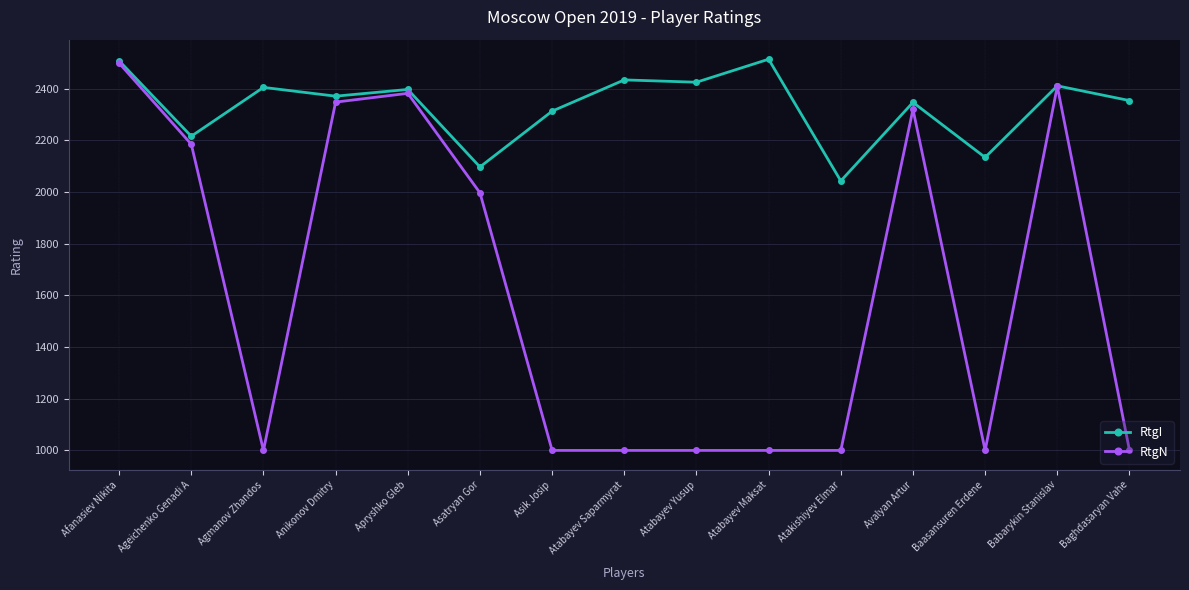

Which series has the largest range (max minus min)?

RtgN